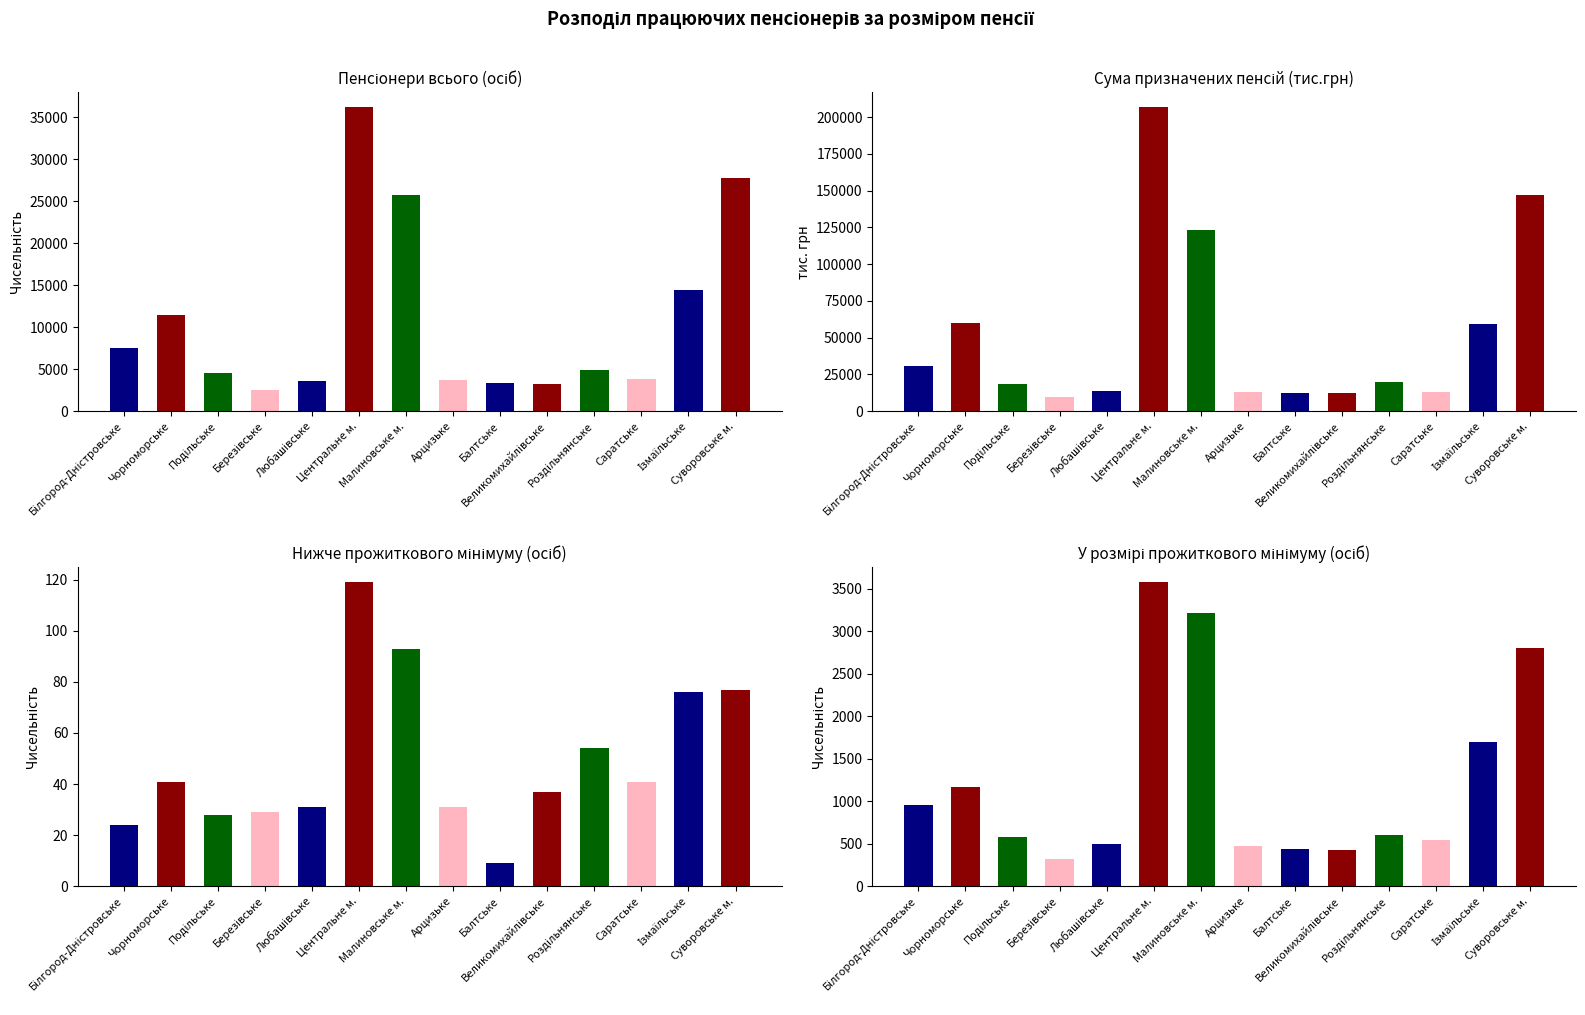

What is the label of the 1st bar from the right?

Суворовське м.